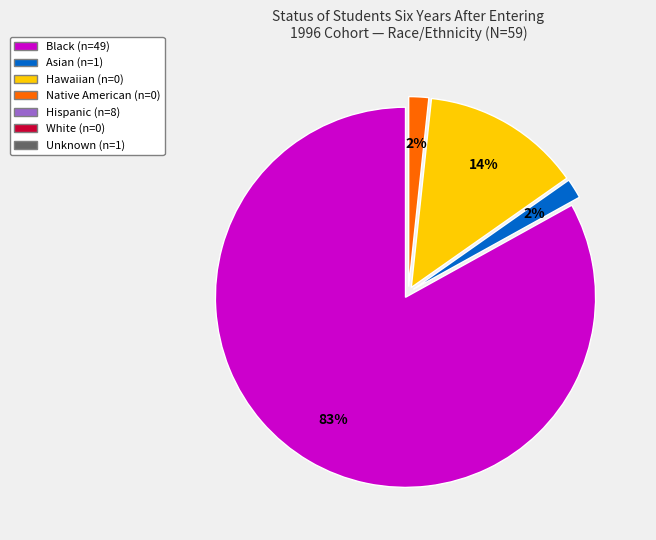

To the nearest percent, what is the average slice percentage?

25%